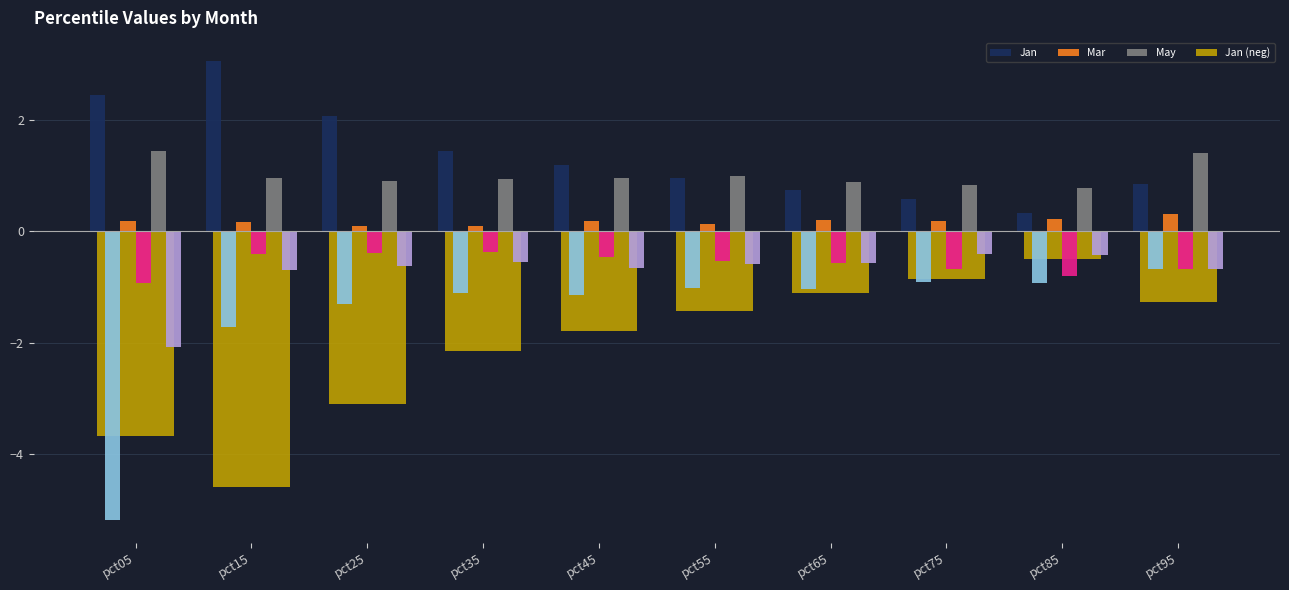

What is the smallest value displayed?

-4.6